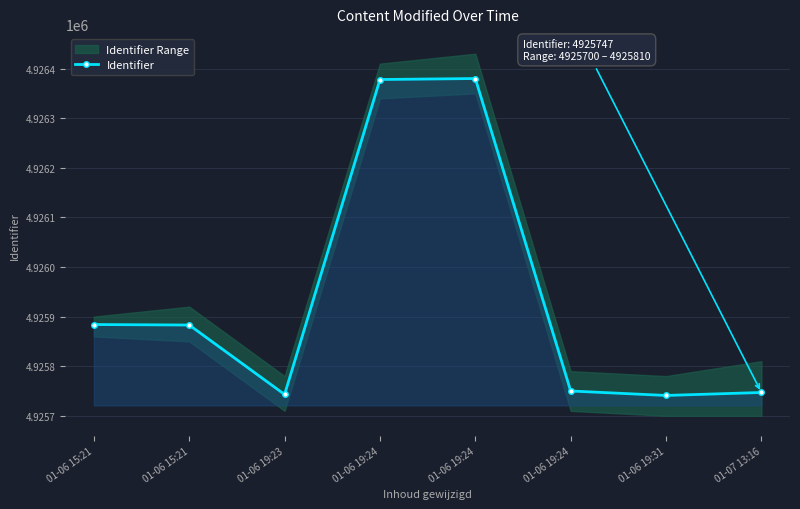

Rank the categories by value from highest to lowest.

01-06 19:24, 01-06 19:24, 01-06 15:21, 01-06 15:21, 01-06 19:24, 01-07 13:16, 01-06 19:23, 01-06 19:31